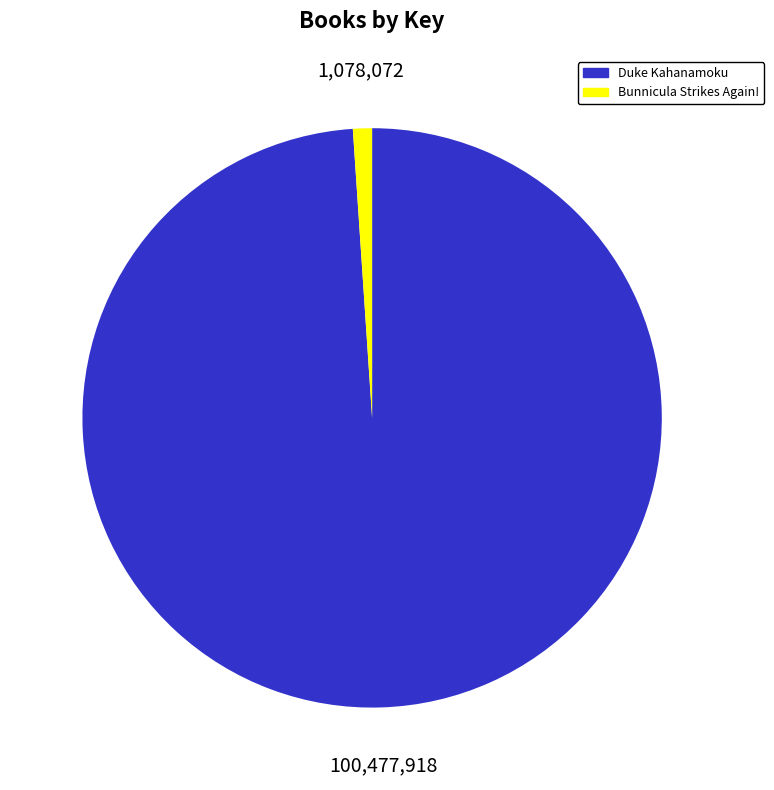

Do Bunnicula Strikes Again! and Duke Kahanamoku together represent more than half of the pie?

Yes